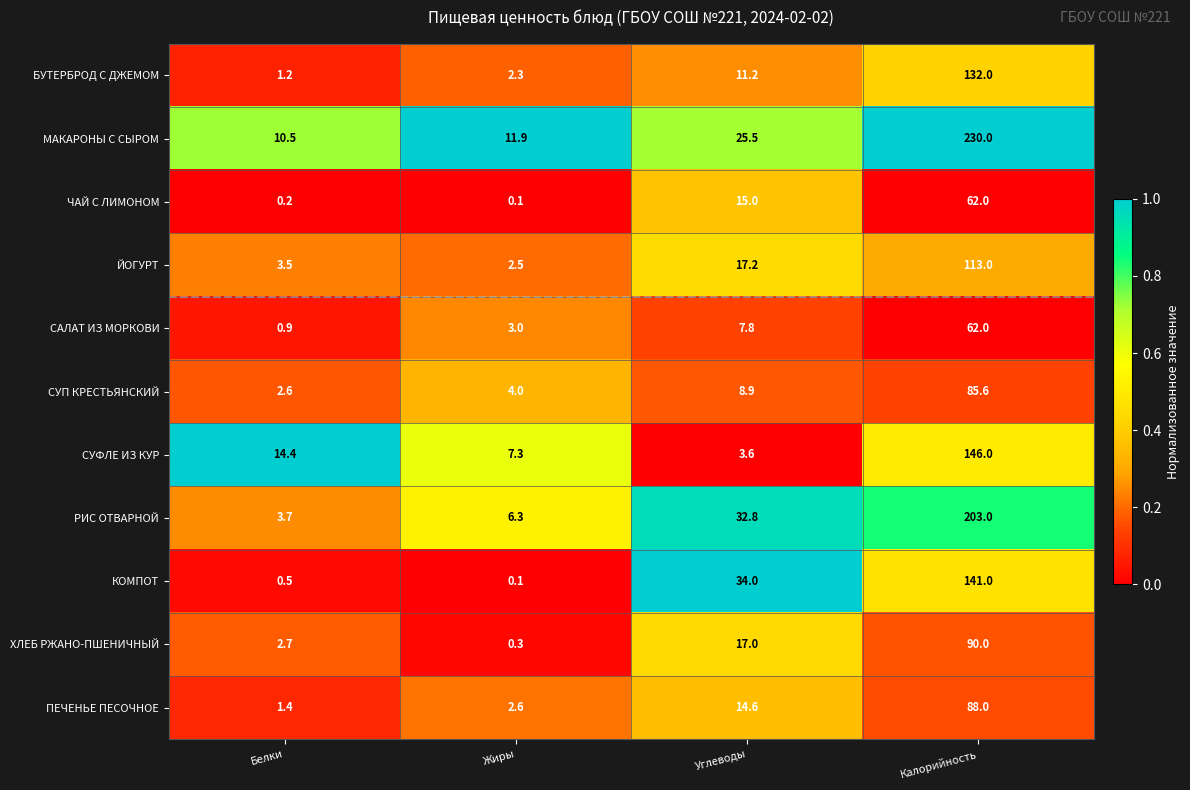

Rank the series at Белки from lowest to highest value.

ЧАЙ С ЛИМОНОМ, КОМПОТ, САЛАТ ИЗ МОРКОВИ, БУТЕРБРОД С ДЖЕМОМ, ПЕЧЕНЬЕ ПЕСОЧНОЕ, СУП КРЕСТЬЯНСКИЙ, ХЛЕБ РЖАНО-ПШЕНИЧНЫЙ, ЙОГУРТ, РИС ОТВАРНОЙ, МАКАРОНЫ С СЫРОМ, СУФЛЕ ИЗ КУР